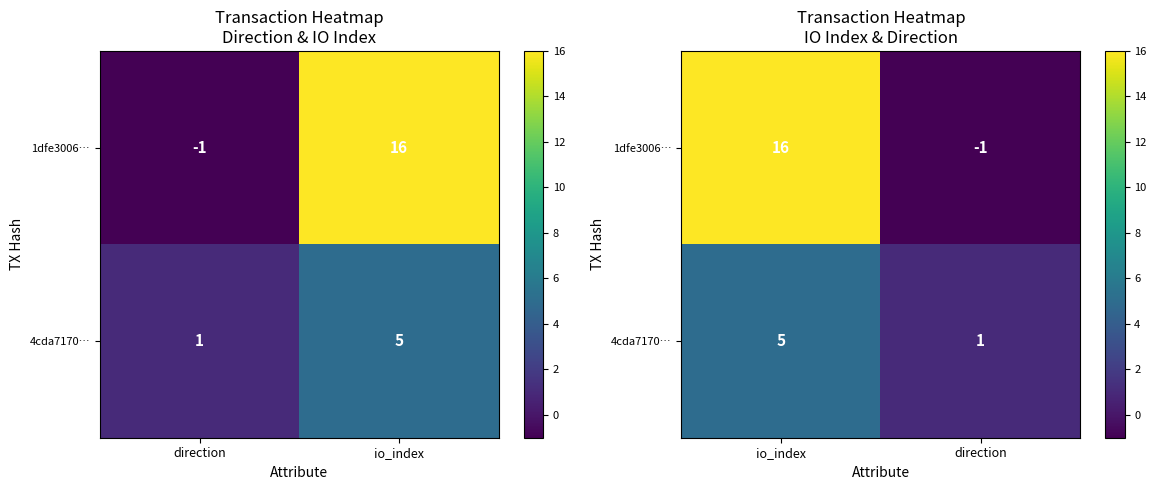

List the series in order of their overall mean, lowest first.

4cda7170…, 1dfe3006…